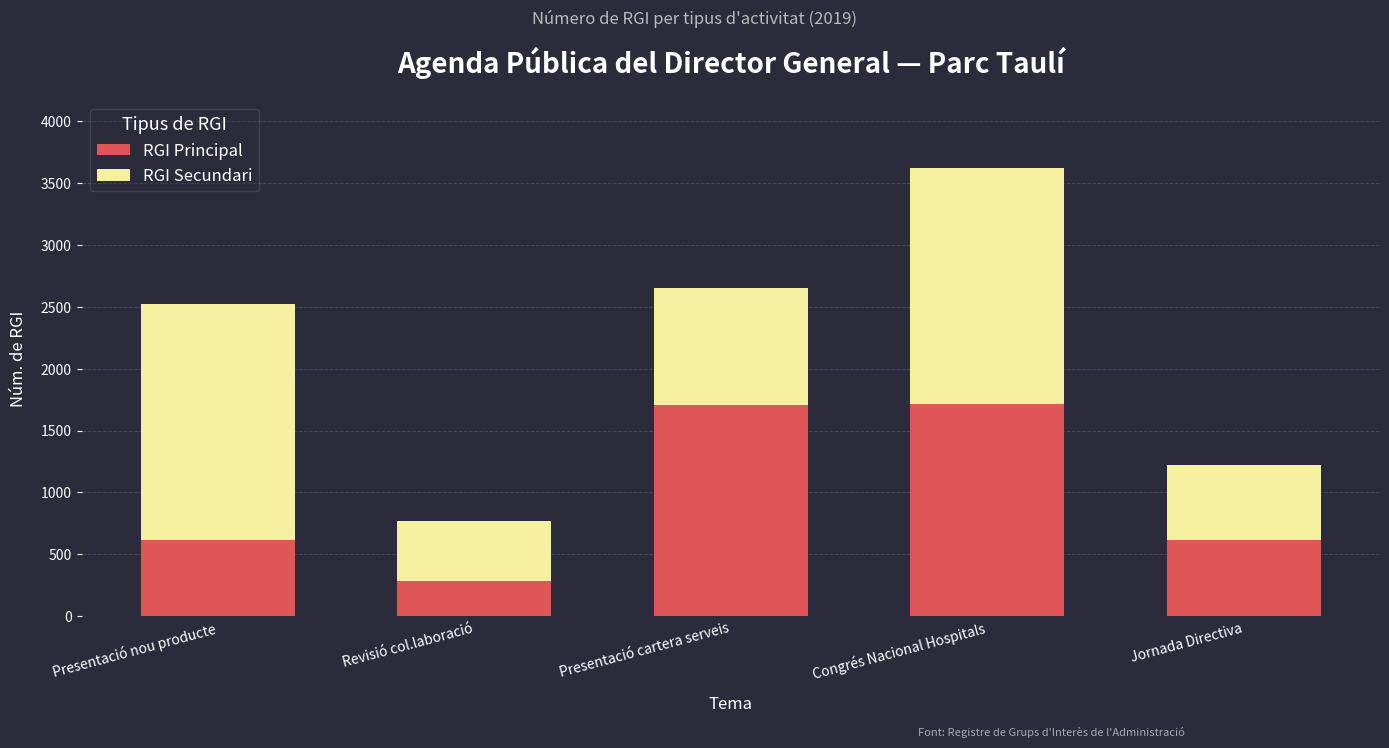

Is it true that RGI Principal equals 612 at Jornada Directiva?

True